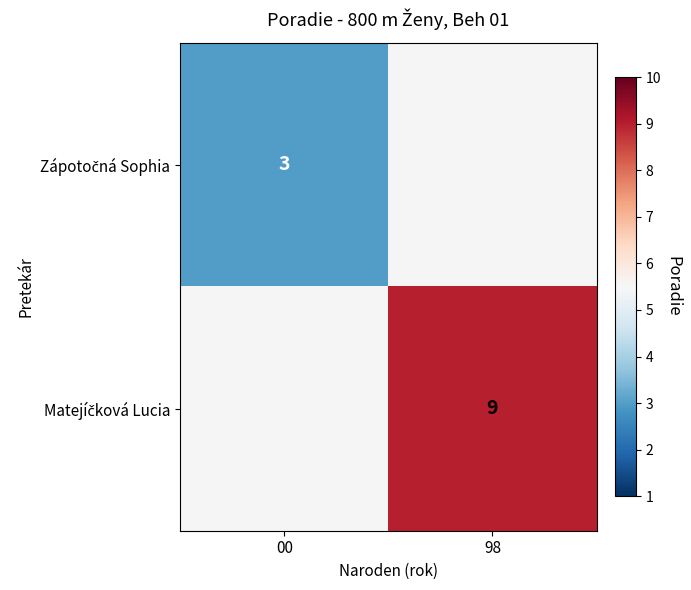

Where is Zápotočná Sophia nearest to the value 3?

00